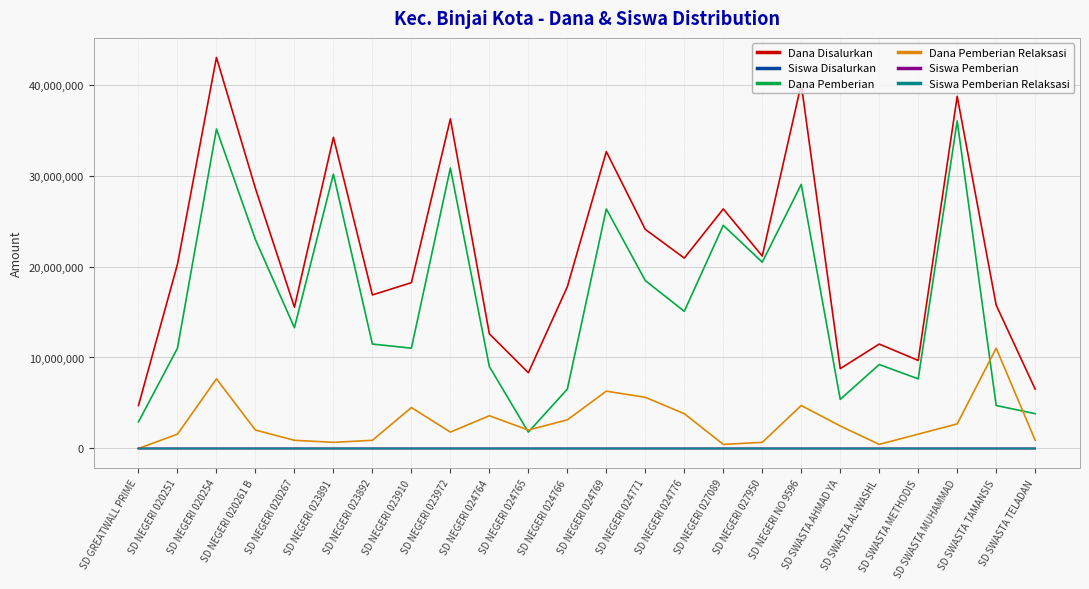

Which series has the largest total across all categories?

Dana Disalurkan